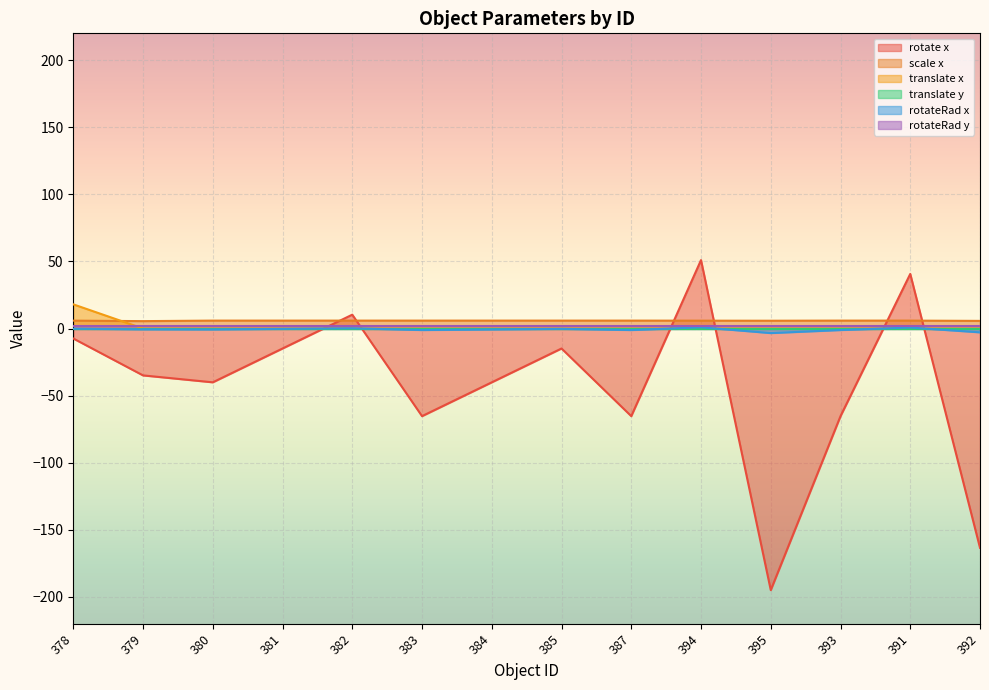

Which series ends up on top after the final intersection of translate x and scale x?

scale x